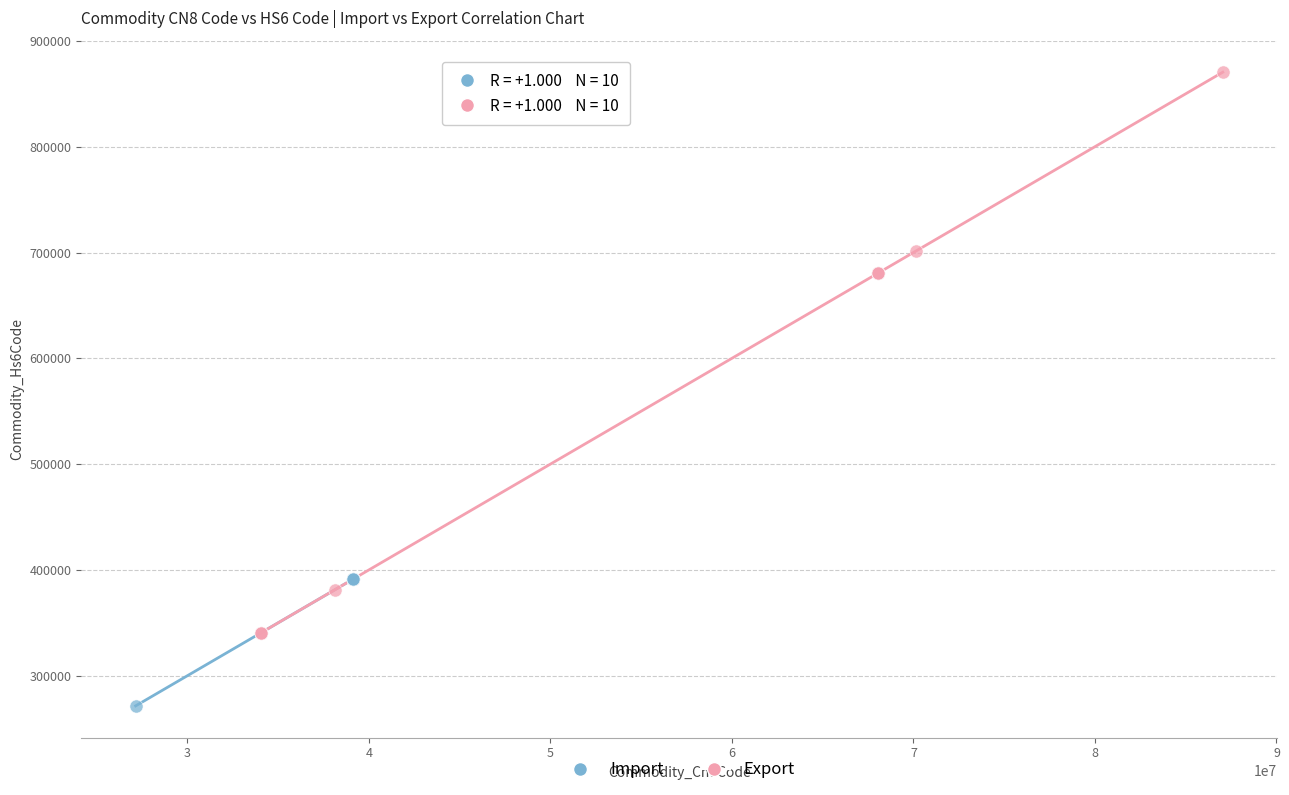

Which series contains the highest Y value?

Export